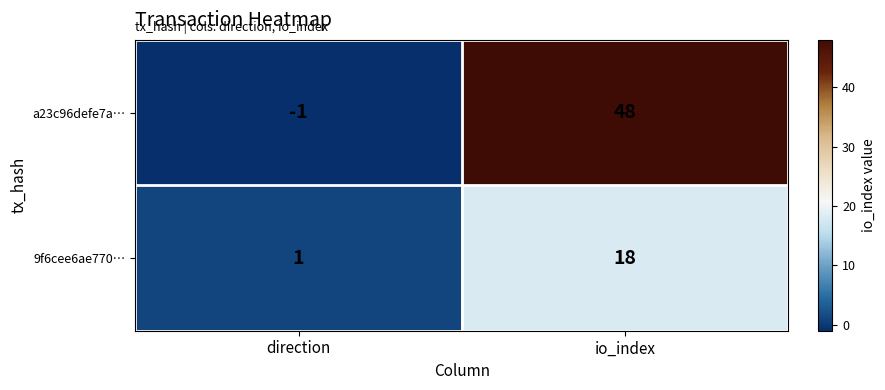

The value of 9f6cee6ae770… at io_index is 18. True or false?

True